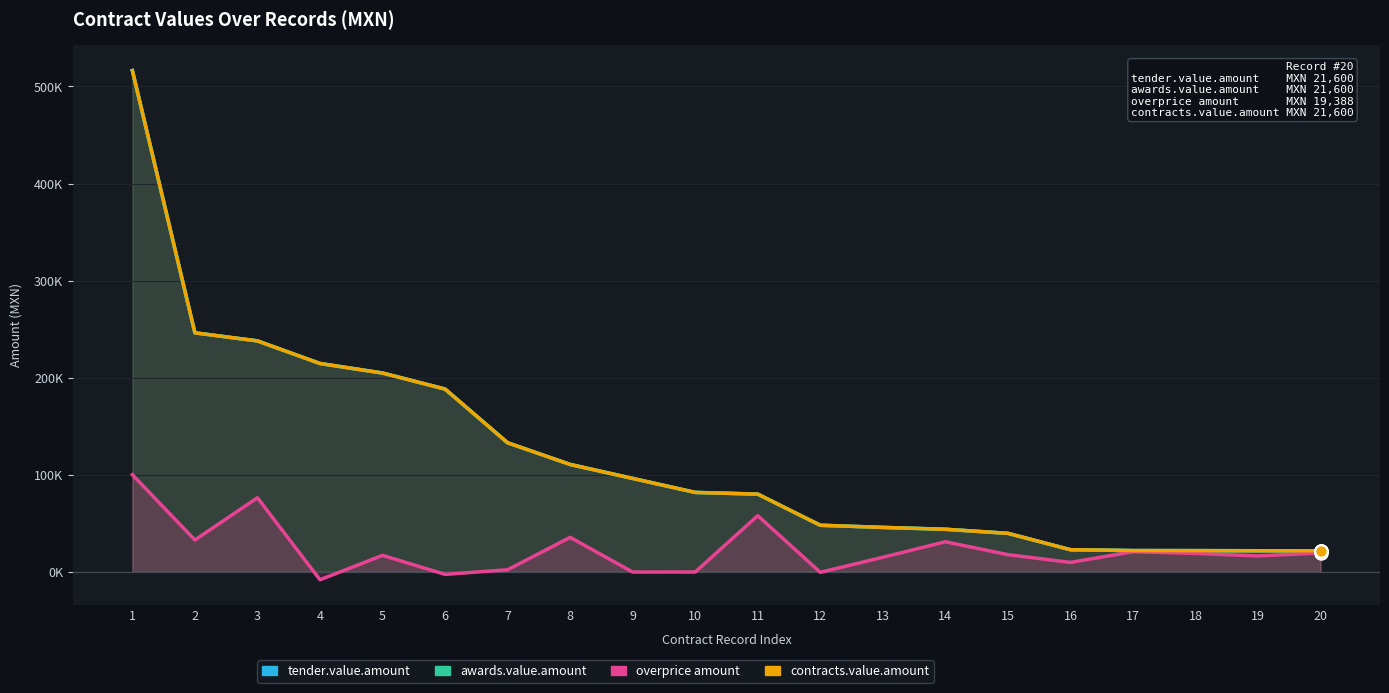

At which category is the sum across all series the highest?

1